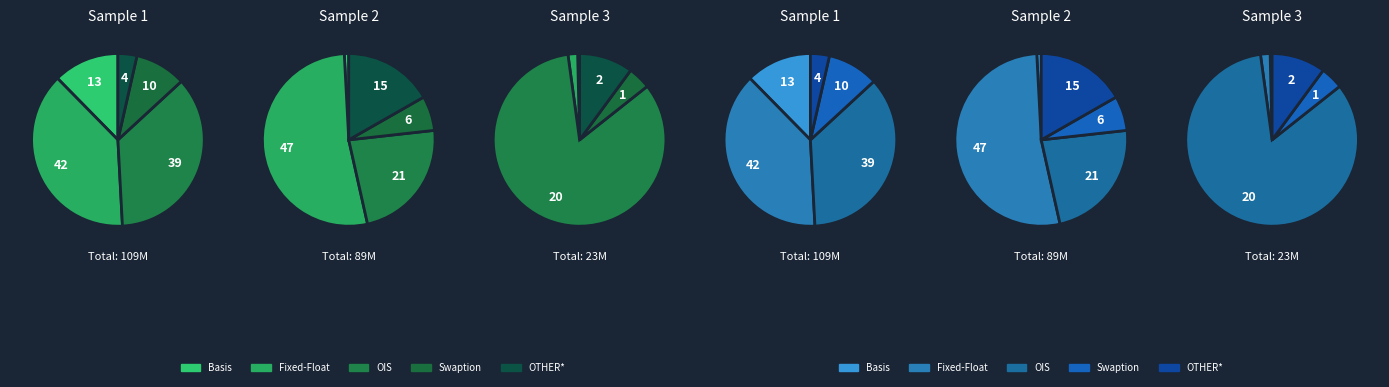

The Swaption slice represents 1% of the pie. True or false?

False